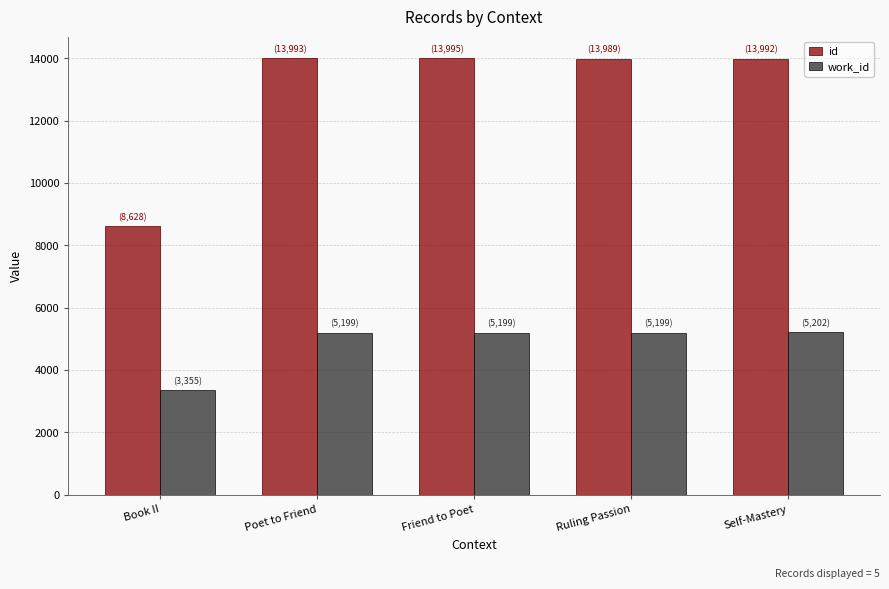

What is the label of the 1st bar from the right?

Self-Mastery